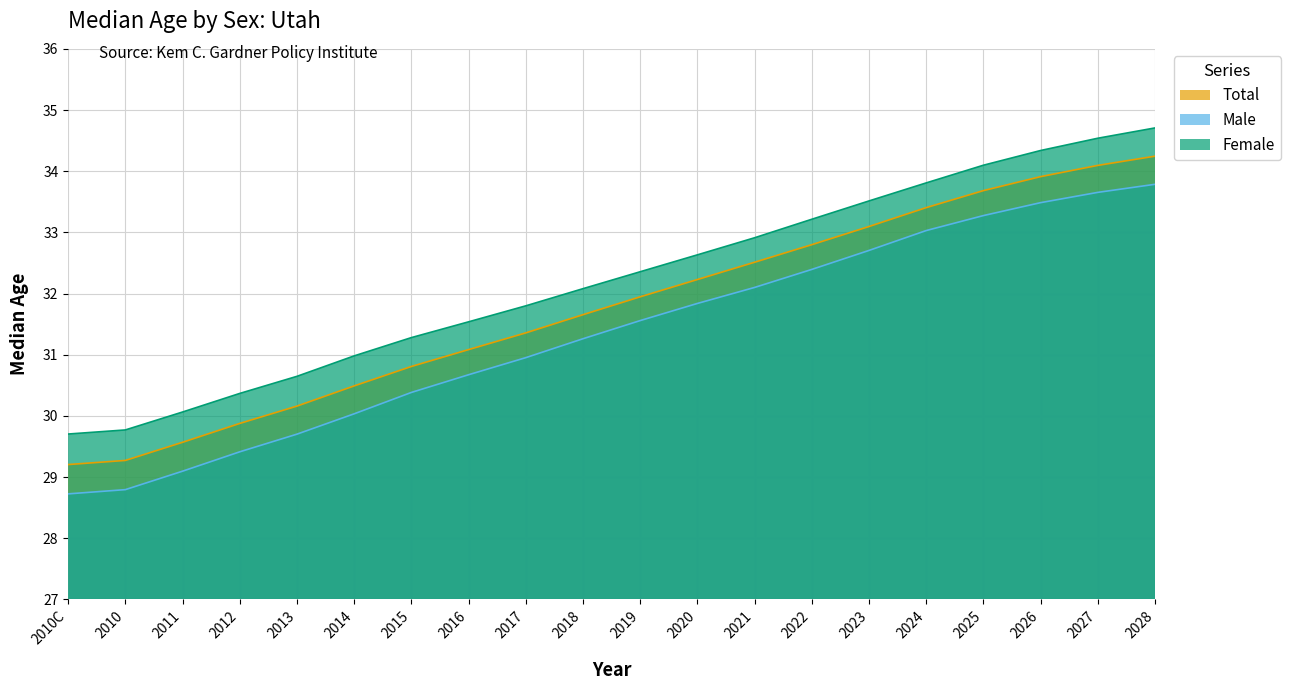

Is the value of Male at 2021 greater than the value of Total at 2012?

Yes